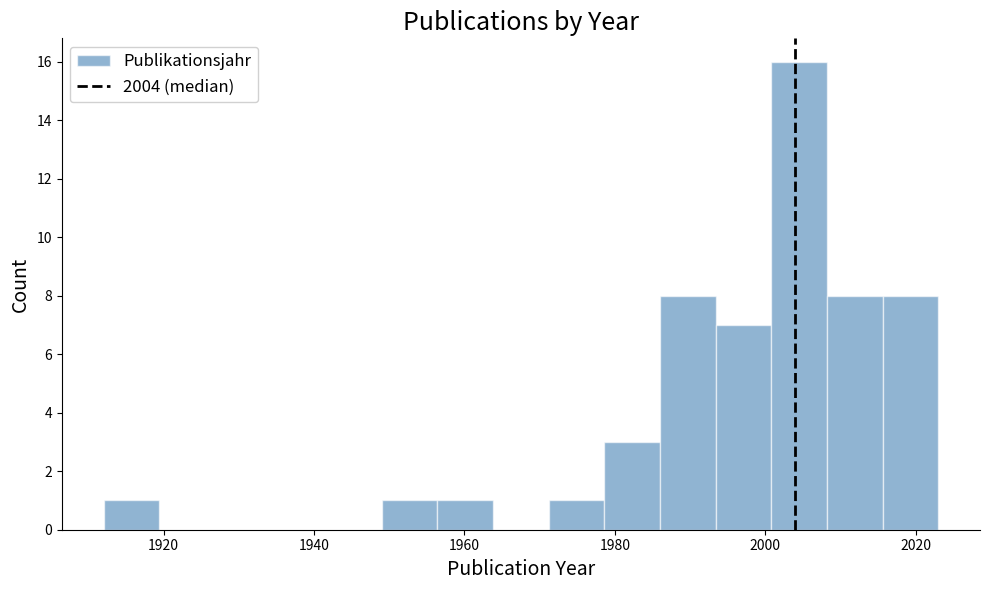

Read against the x-axis, roughly where is the centre of the tallest bar?

2004